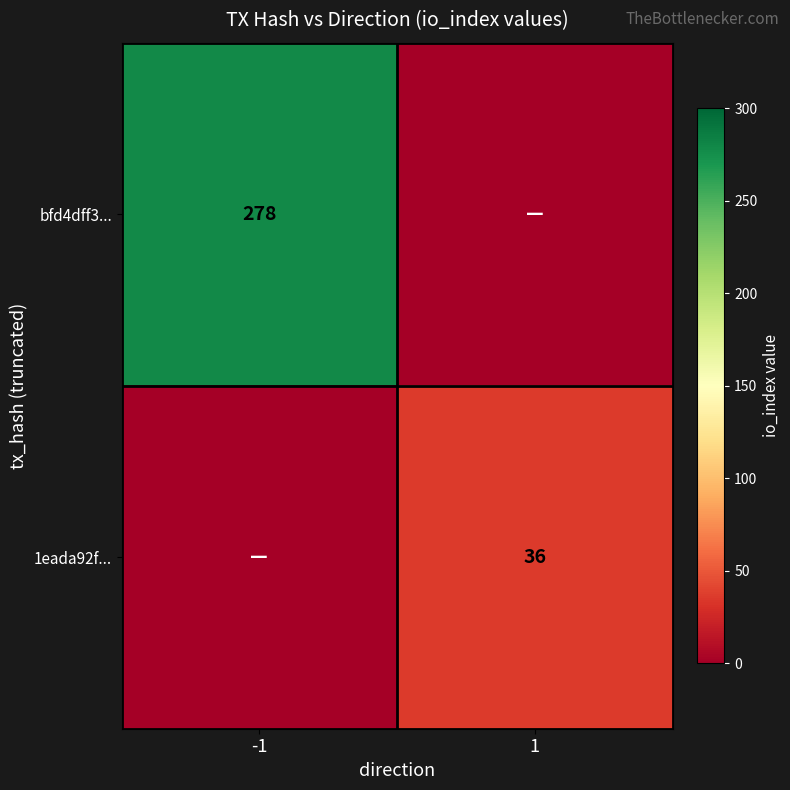

Is the value of 1eada92f... at 1 greater than the value of bfd4dff3... at -1?

No